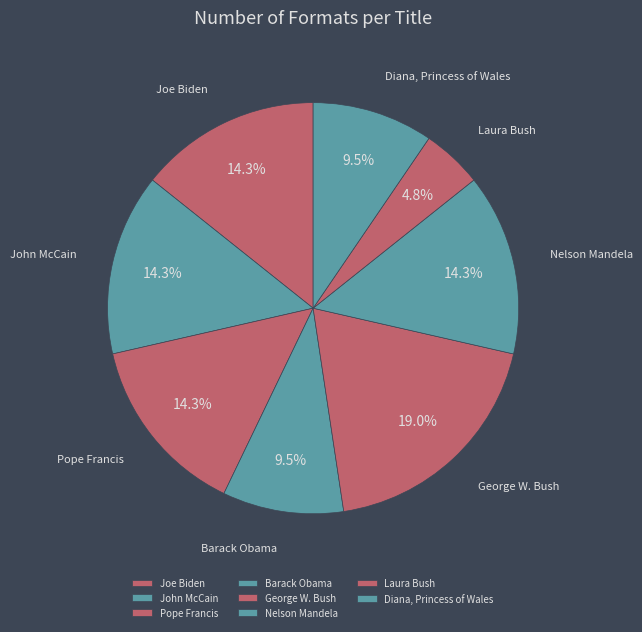

True or false: Pope Francis accounts for 26% of the total.

False